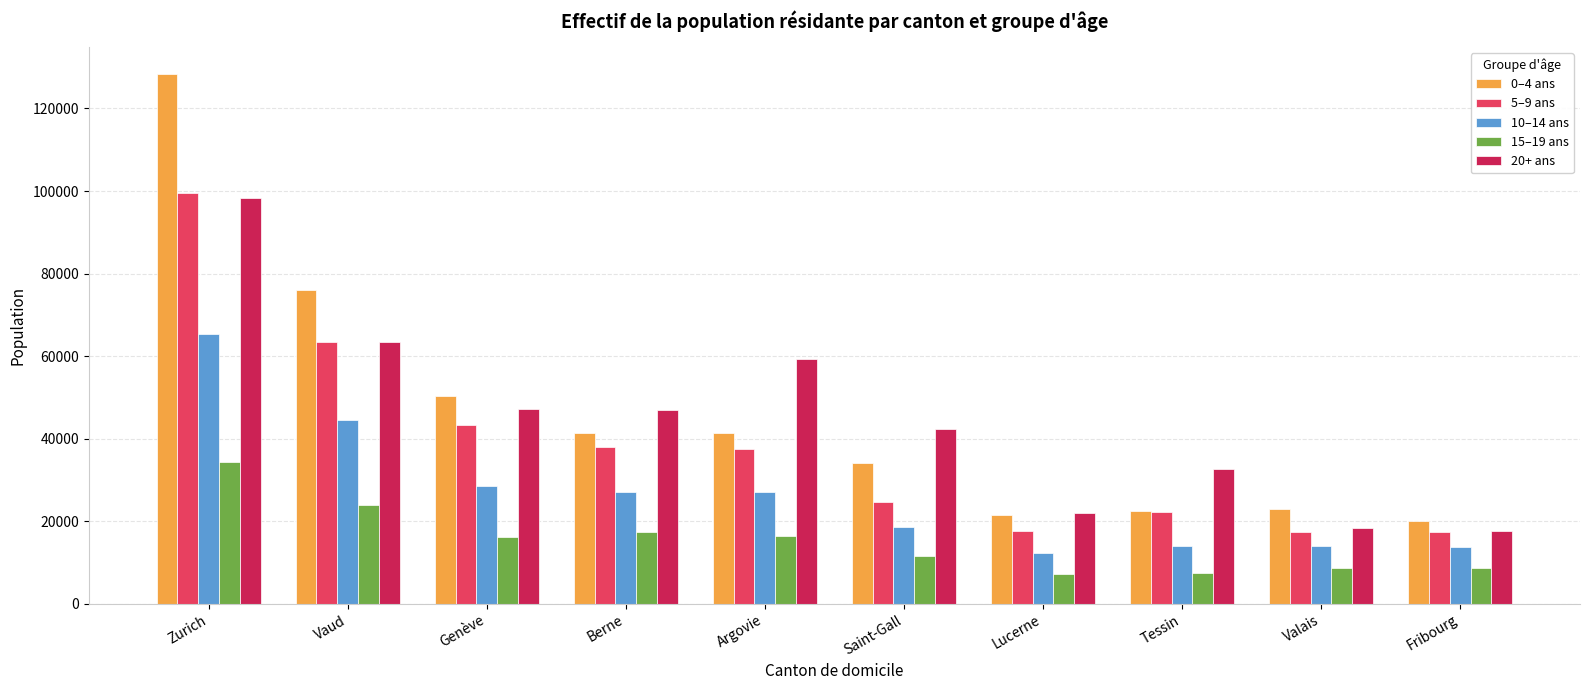

The 0–4 ans series shows 11300 at Berne. True or false?

False